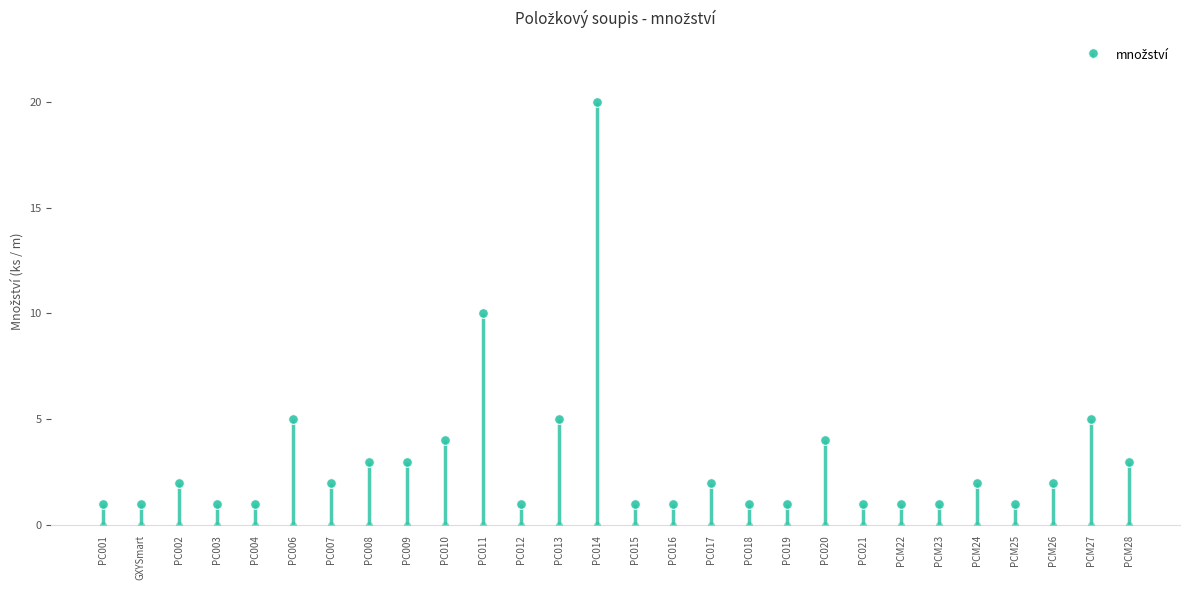

What is the ratio of the value at PC002 to the value at PC010?

0.5